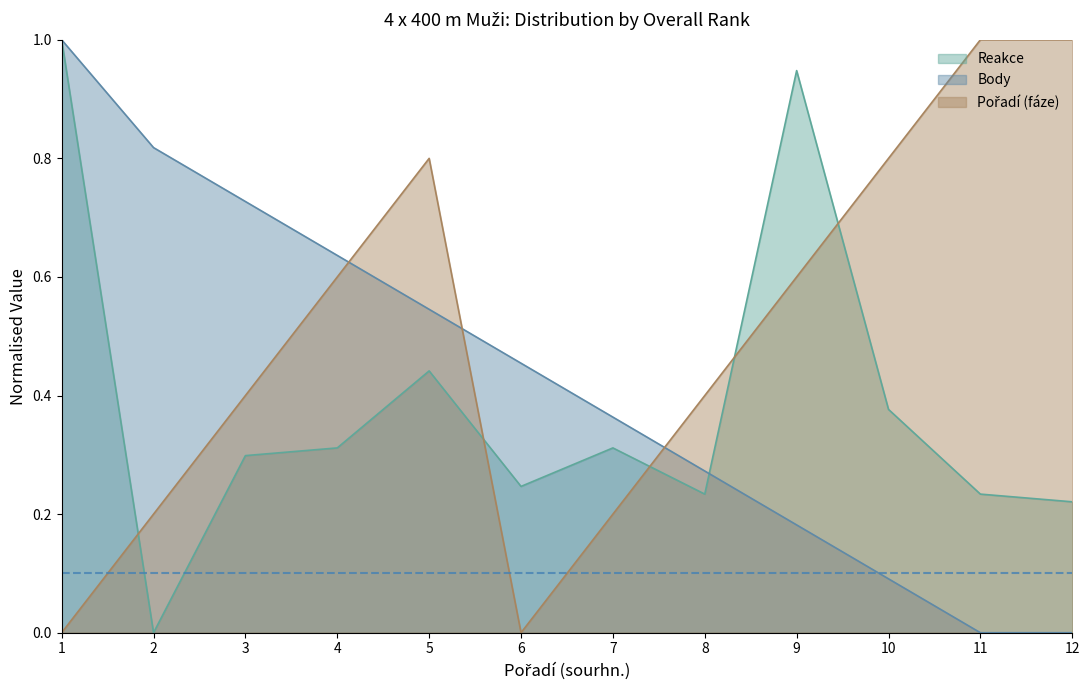

At how many categories does at least one series exceed 0?

12